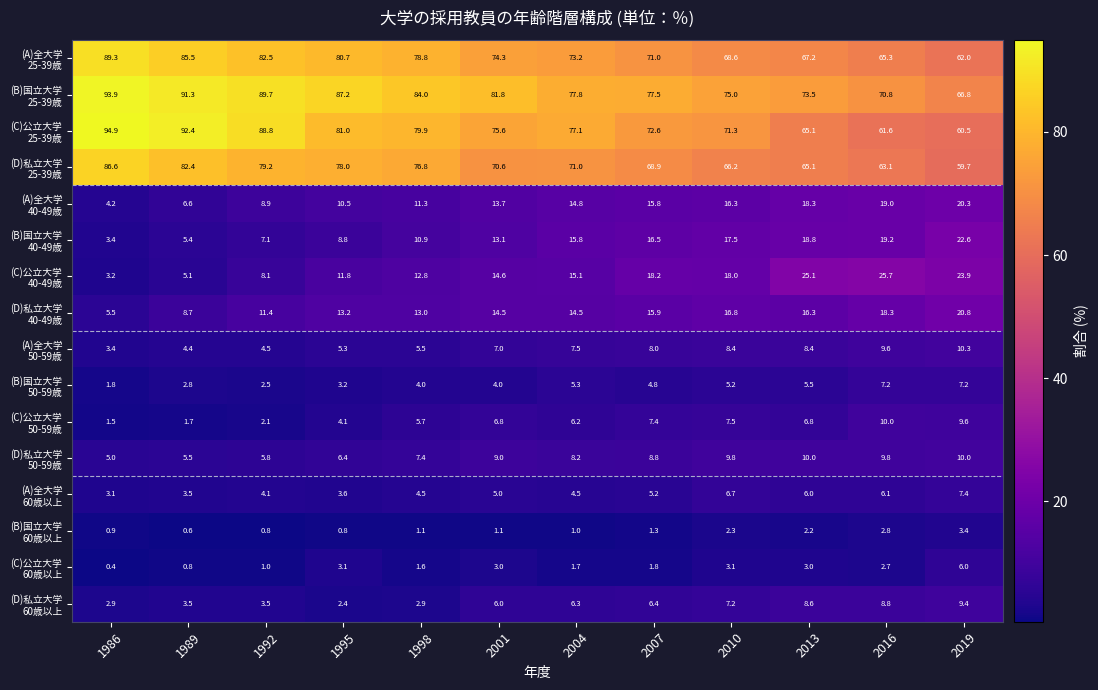

What is the spread (max minus min) of values at 2007?

76.2